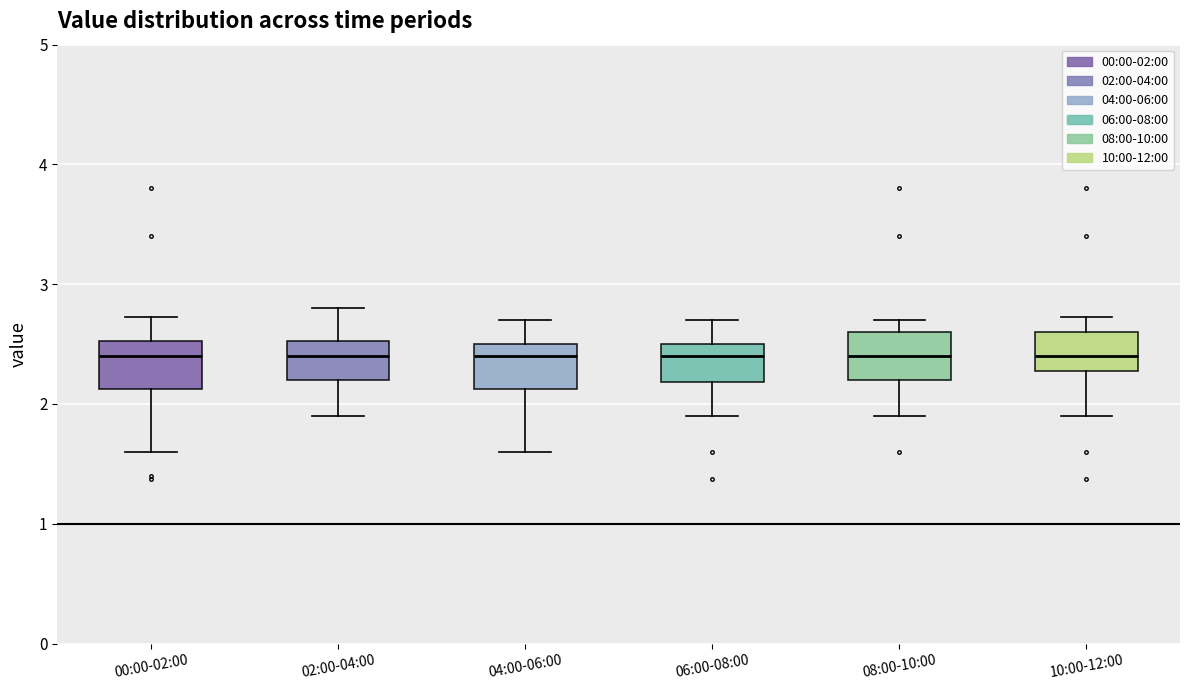

Reading left to right, read every box against the y-axis: the position of its median line, the range the box covers, and the ends of its whiskers. The values are not printed on the chart, so give them approximately, as read against the axis.

00:00-02:00: median 2.4, box 2.1 to 2.5, whiskers 1.6 to 2.7
02:00-04:00: median 2.4, box 2.2 to 2.5, whiskers 1.9 to 2.8
04:00-06:00: median 2.4, box 2.1 to 2.5, whiskers 1.6 to 2.7
06:00-08:00: median 2.4, box 2.2 to 2.5, whiskers 1.9 to 2.7
08:00-10:00: median 2.4, box 2.2 to 2.6, whiskers 1.9 to 2.7
10:00-12:00: median 2.4, box 2.3 to 2.6, whiskers 1.9 to 2.7